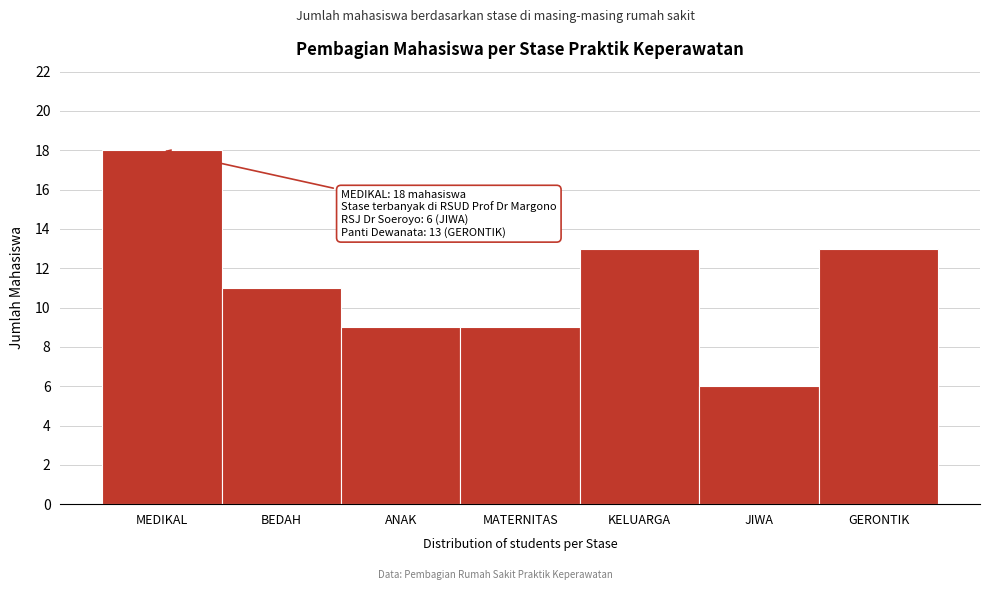

Reading left to right, extract all data points from this chart.

MEDIKAL=18	BEDAH=11	ANAK=9	MATERNITAS=9	KELUARGA=13	JIWA=6	GERONTIK=13